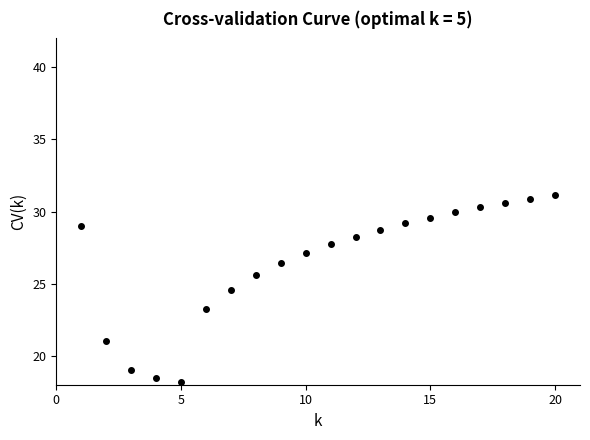

What is the value of the 6th point from the left?

23.2